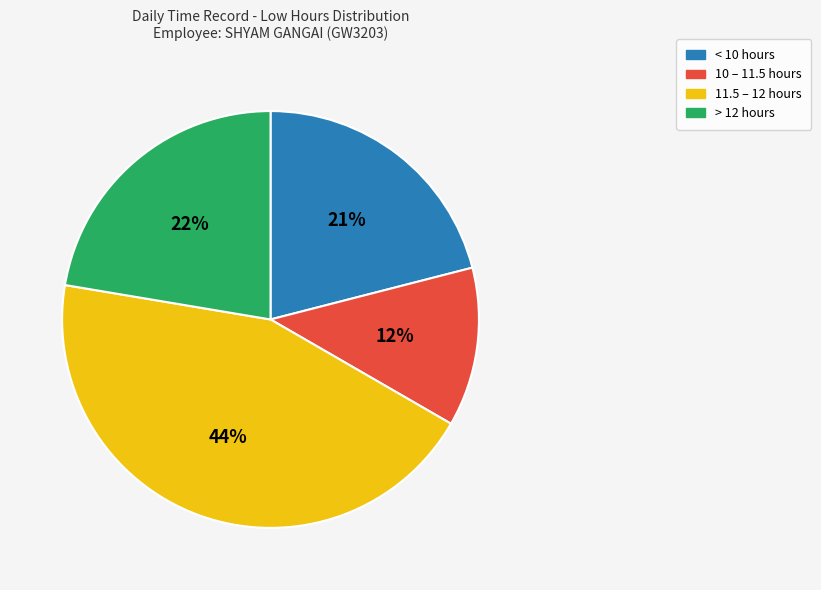

What is the largest slice in the pie chart?

11.5 – 12 hours